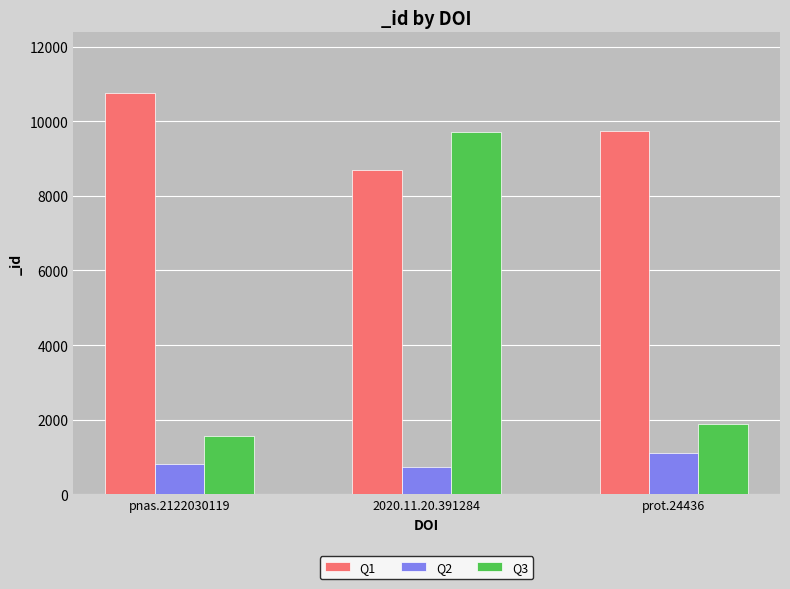

At which category is the sum across all series the highest?

2020.11.20.391284